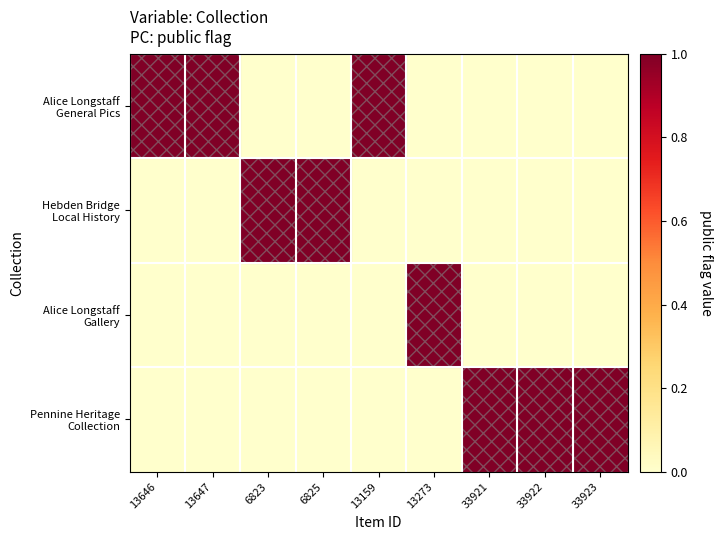

Which series has the widest spread of values?

Alice Longstaff General Pics